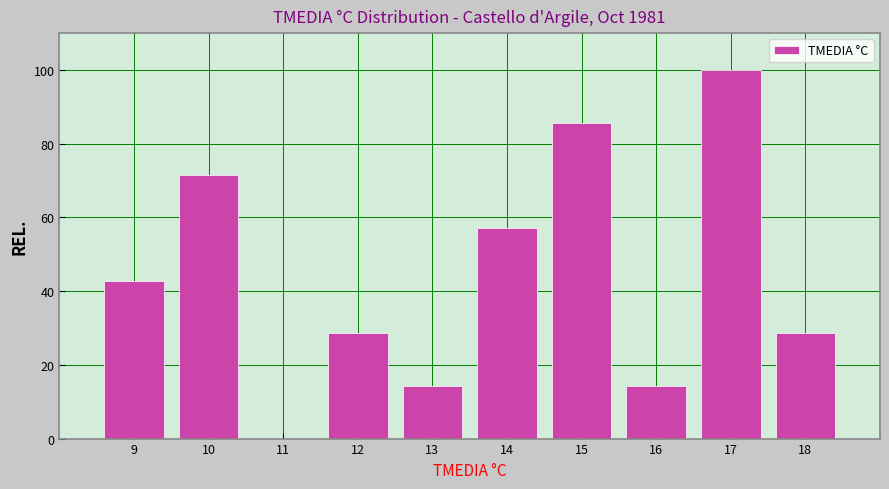

Reading left to right, transcribe this chart: for each bar, give the range it covers on the x-axis and its height. The values are not printed on the chart, so give them approximately, as read against the axis.

8.5 to 9.5: 42
9.5 to 10.5: 72
10.5 to 11.5: 0
11.5 to 12.5: 28
12.5 to 13.5: 14
13.5 to 14.5: 58
14.5 to 15.5: 86
15.5 to 16.5: 14
16.5 to 17.5: 100
17.5 to 18.5: 28